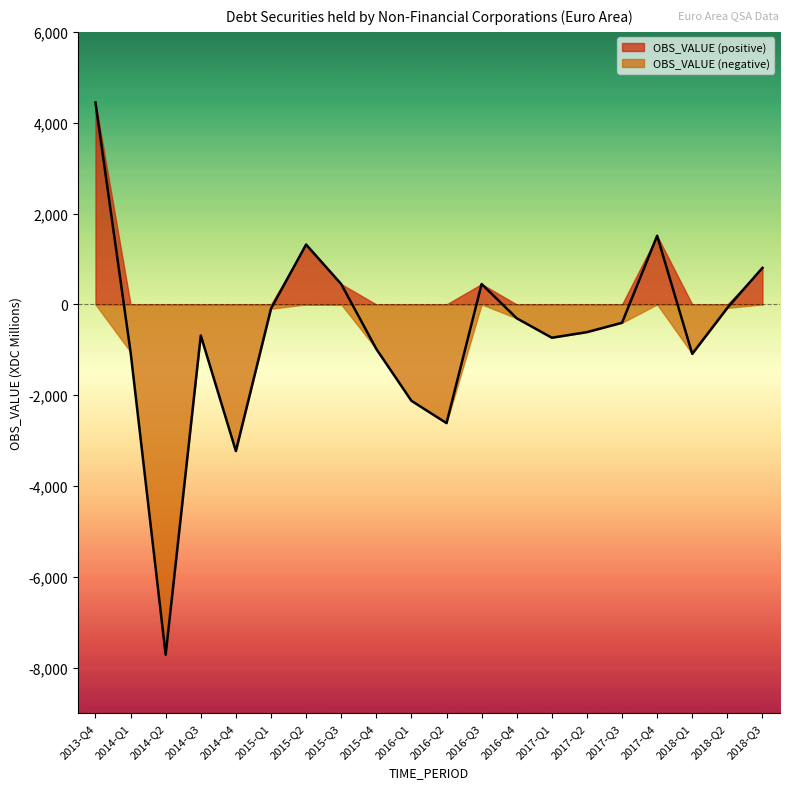

What is the maximum value shown in the chart?

4445.3